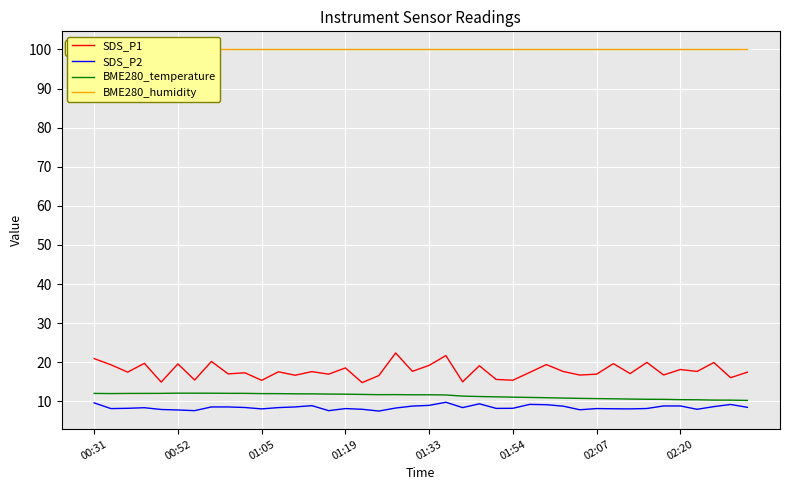

The value of SDS_P2 at 00:52 is 3.0. True or false?

False